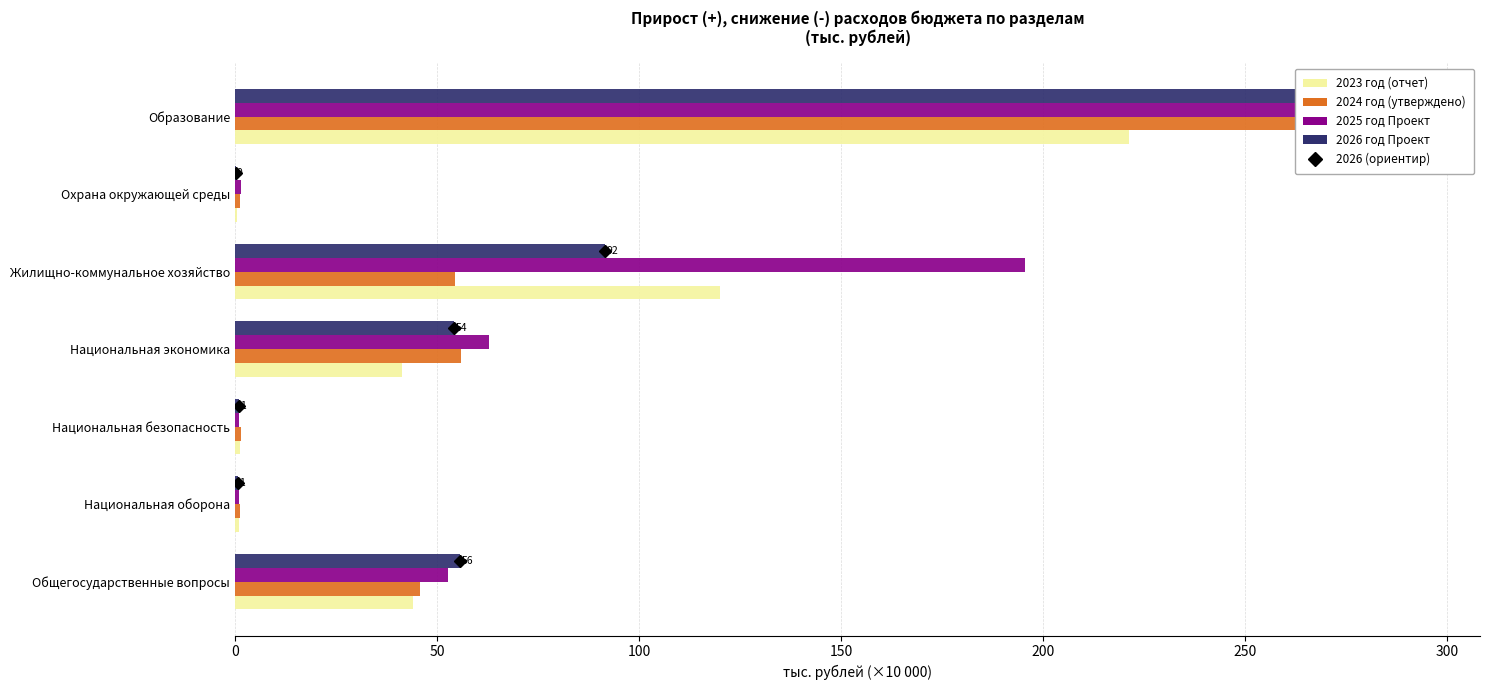

What is the value of the 2025 год Проект bar at the 5th from the left?

195.5